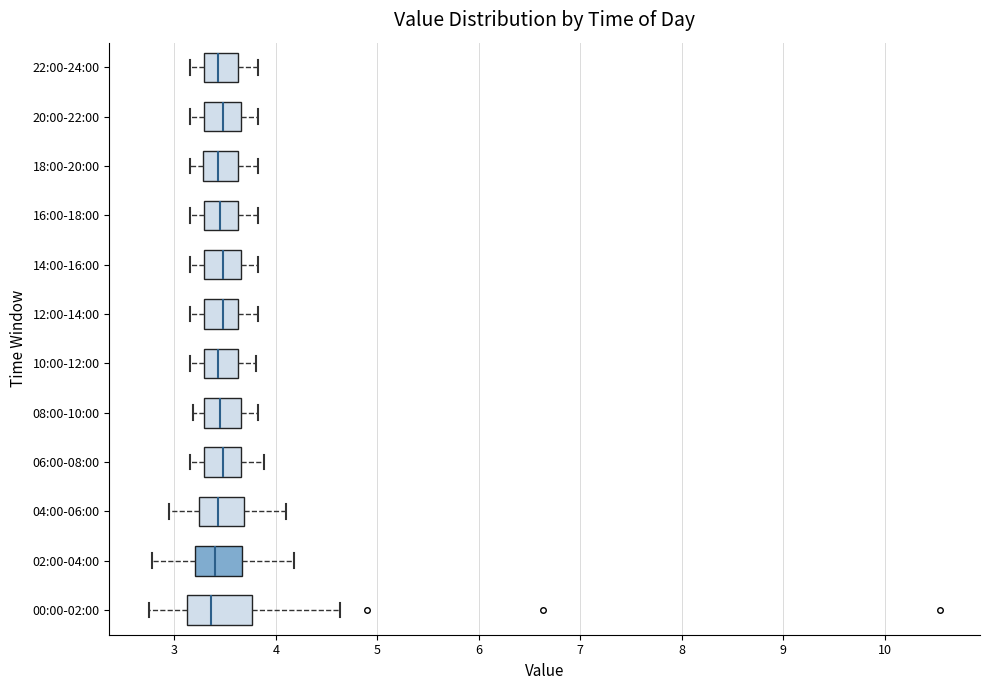

Reading bottom to top, transcribe this box plot: for each box, give where its median line is, the range the box spans, and where its two whiskers end, as read against the x-axis. The values are not printed on the chart, so give them approximately, as read against the axis.

00:00-02:00: median 3.4, box 3.1 to 3.8, whiskers 2.8 to 4.6
02:00-04:00: median 3.4, box 3.2 to 3.7, whiskers 2.8 to 4.2
04:00-06:00: median 3.4, box 3.2 to 3.7, whiskers 3.0 to 4.1
06:00-08:00: median 3.5, box 3.3 to 3.7, whiskers 3.2 to 3.9
08:00-10:00: median 3.5, box 3.3 to 3.7, whiskers 3.2 to 3.8
10:00-12:00: median 3.4, box 3.3 to 3.6, whiskers 3.2 to 3.8
12:00-14:00: median 3.5, box 3.3 to 3.6, whiskers 3.2 to 3.8
14:00-16:00: median 3.5, box 3.3 to 3.7, whiskers 3.2 to 3.8
16:00-18:00: median 3.5, box 3.3 to 3.6, whiskers 3.2 to 3.8
18:00-20:00: median 3.4, box 3.3 to 3.6, whiskers 3.2 to 3.8
20:00-22:00: median 3.5, box 3.3 to 3.7, whiskers 3.2 to 3.8
22:00-24:00: median 3.4, box 3.3 to 3.6, whiskers 3.2 to 3.8